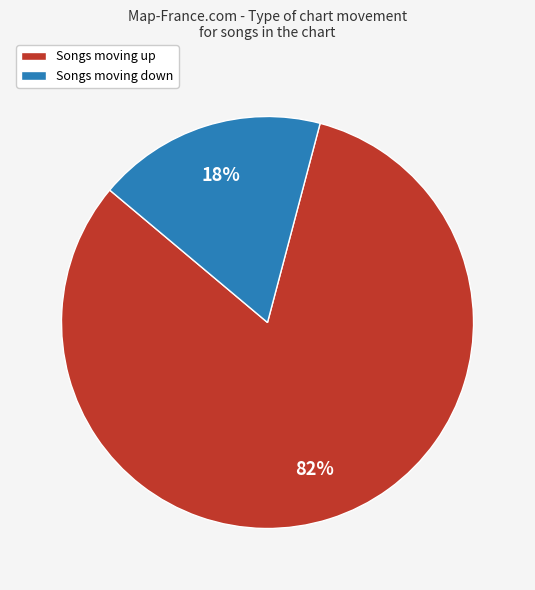

Count the number of slices in the pie.

2